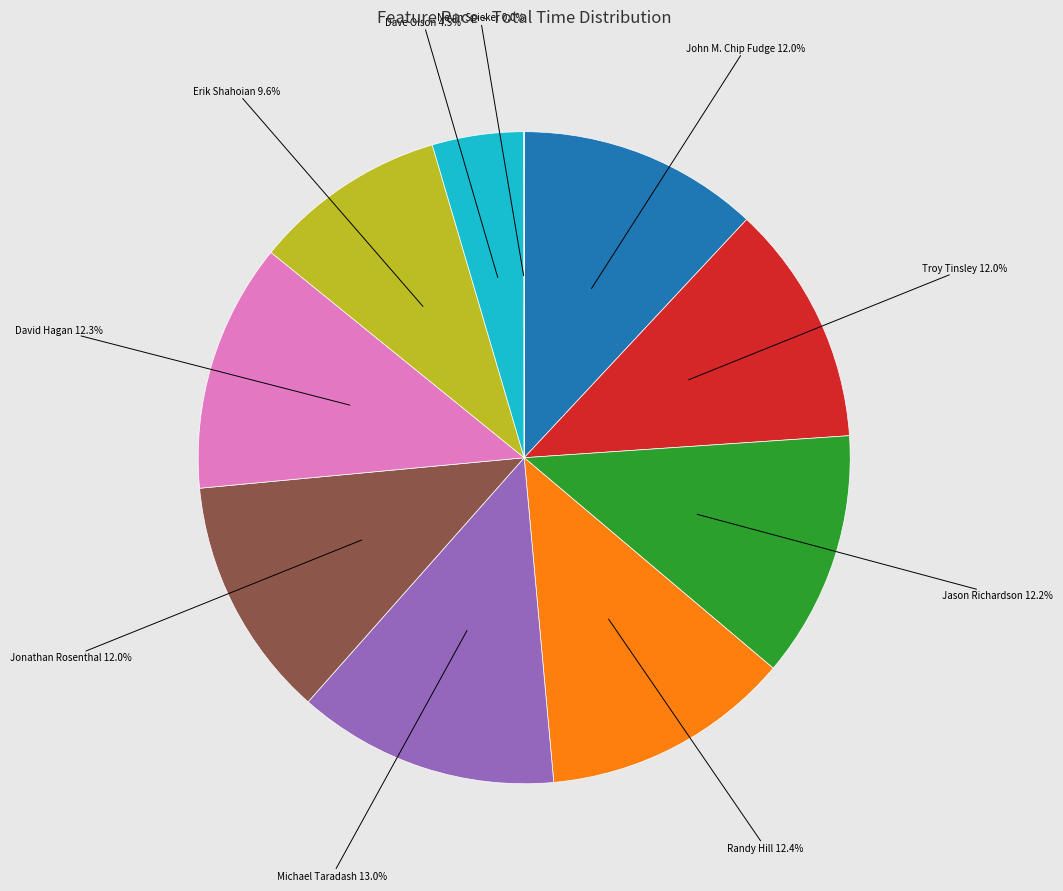

What percentage is NOT represented by Michael Taradash?

87.0%